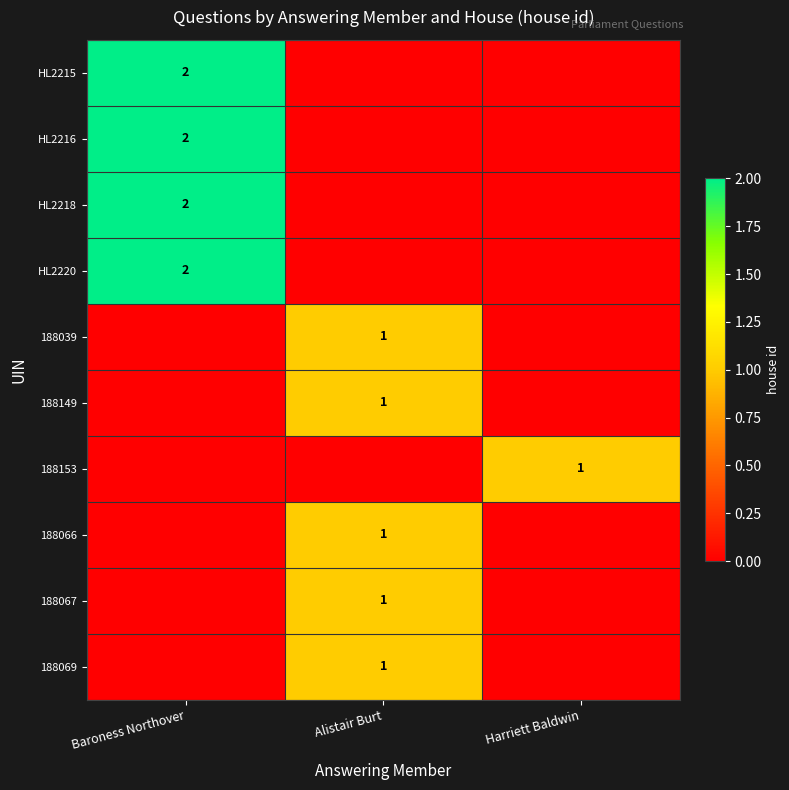

True or false: HL2218 has a value of 1 at Baroness Northover.

False